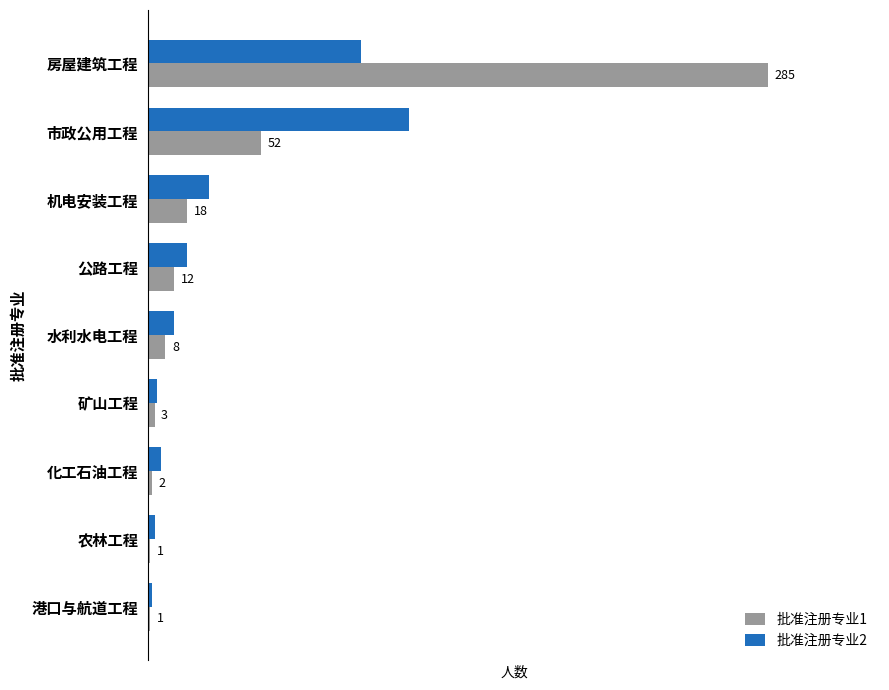

At which category is the sum across all series the highest?

房屋建筑工程